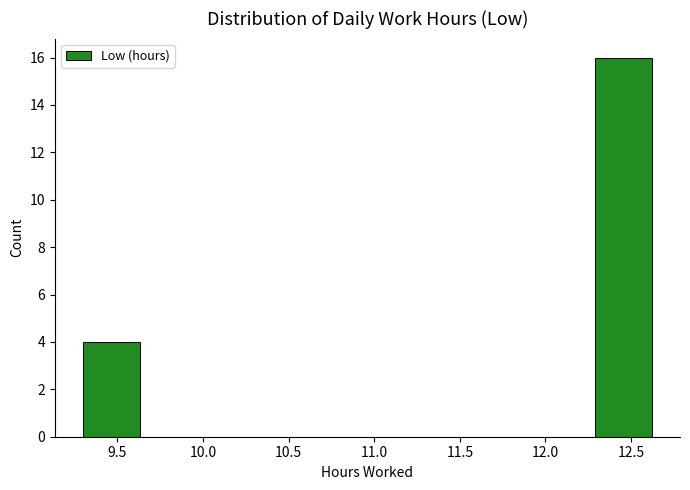

What is the height of the bar covering 9.30 to 9.65 on the x-axis? Neither the bar edges nor the heights are printed on the chart, so give them approximately, as read against the axes.

4